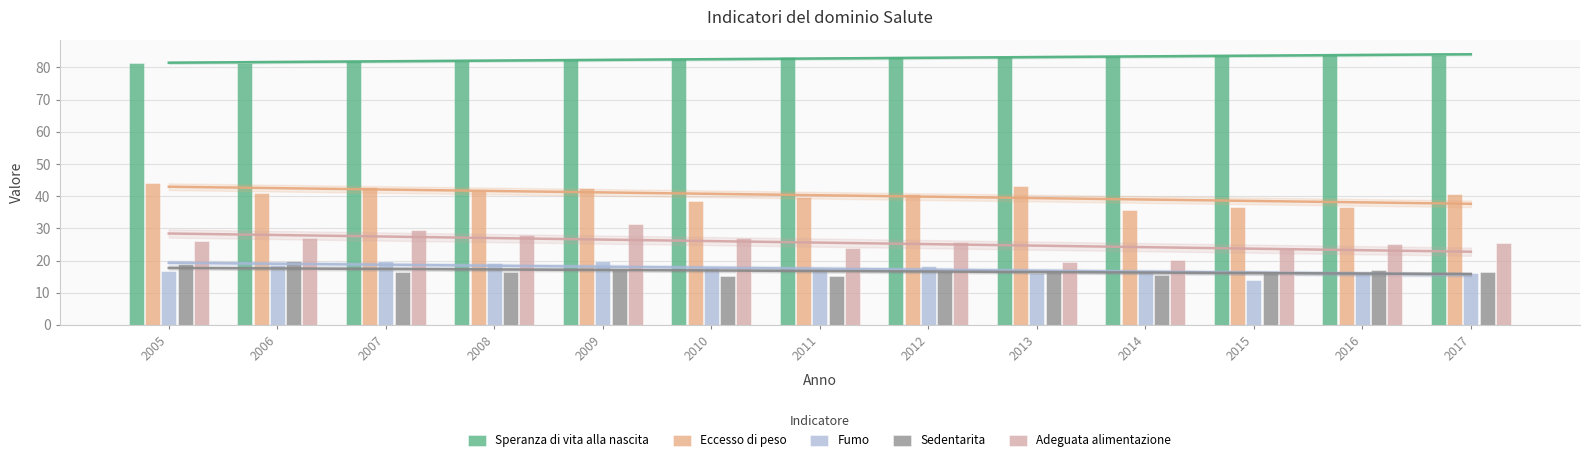

How many values in the Speranza di vita alla nascita series are below 83?

6